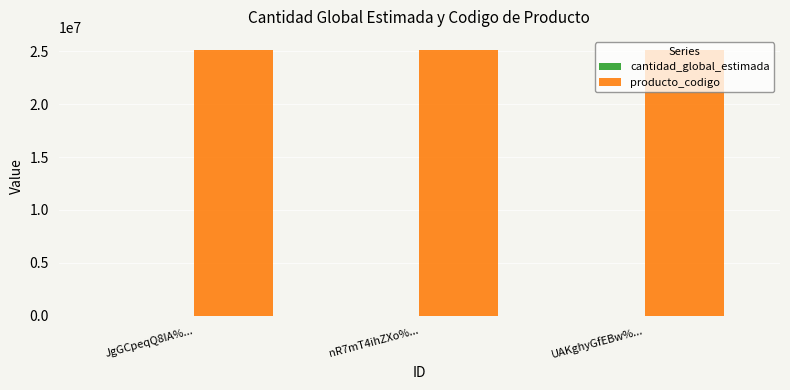

What is the sum of all producto_codigo values?

75304521